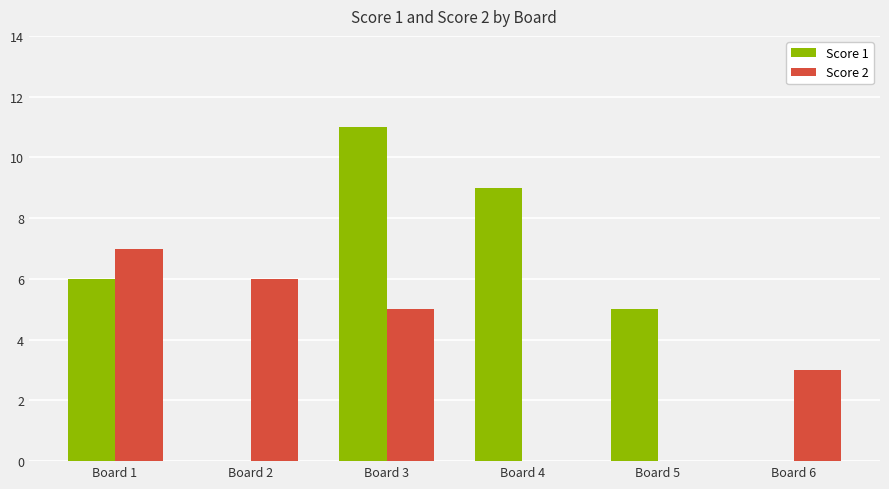

Which series has the largest total across all categories?

Score 1